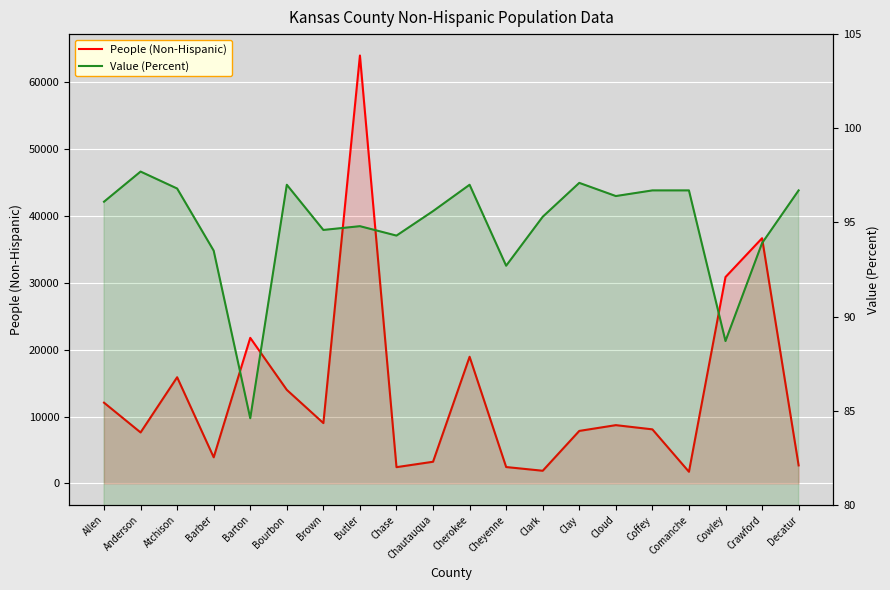

Where is Value (Percent) nearest to the value 91?

Cheyenne